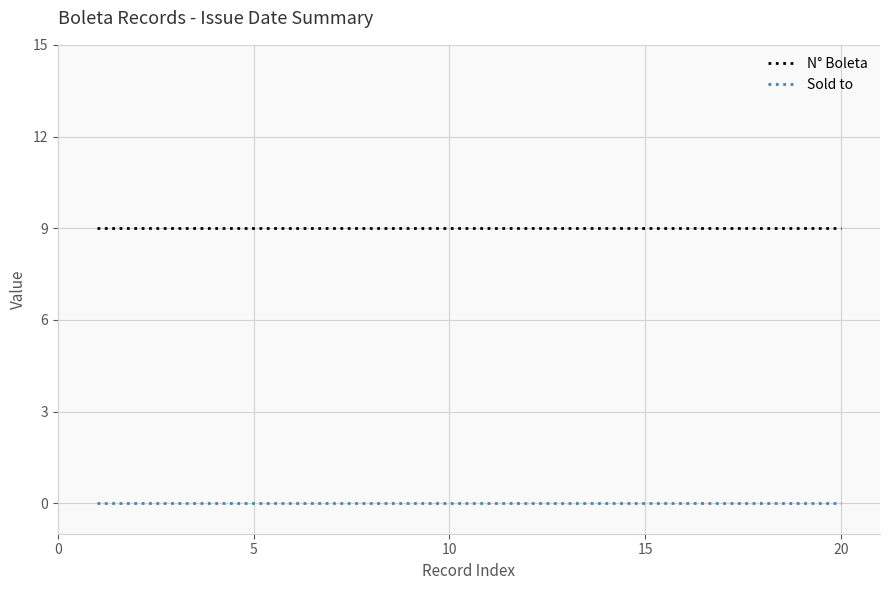

What is the greatest value displayed?

9